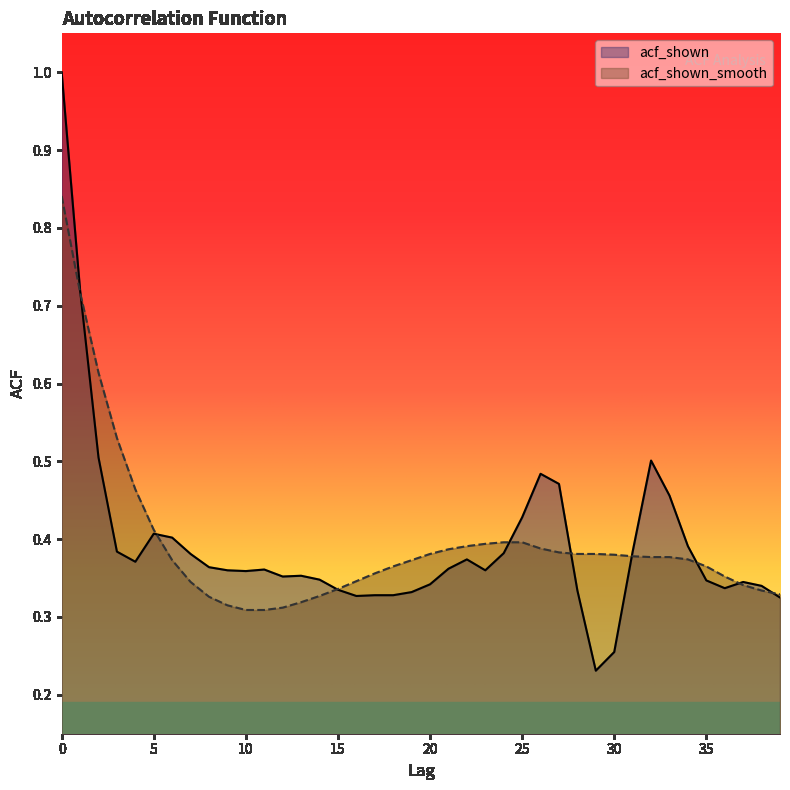

Rank the categories by acf_shown value from highest to lowest.

0, 1, 2, 32, 26, 27, 33, 25, 5, 6, 34, 3, 31, 24, 7, 22, 4, 8, 21, 11, 9, 23, 10, 13, 12, 14, 35, 37, 20, 38, 36, 15, 28, 19, 17, 18, 16, 39, 30, 29